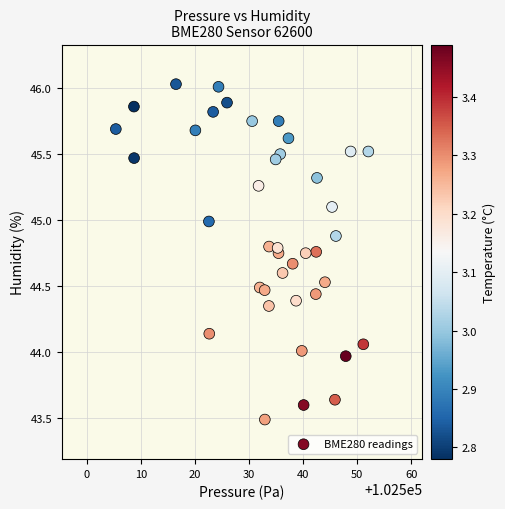

What is the range of Y values (max minus min)?

2.5